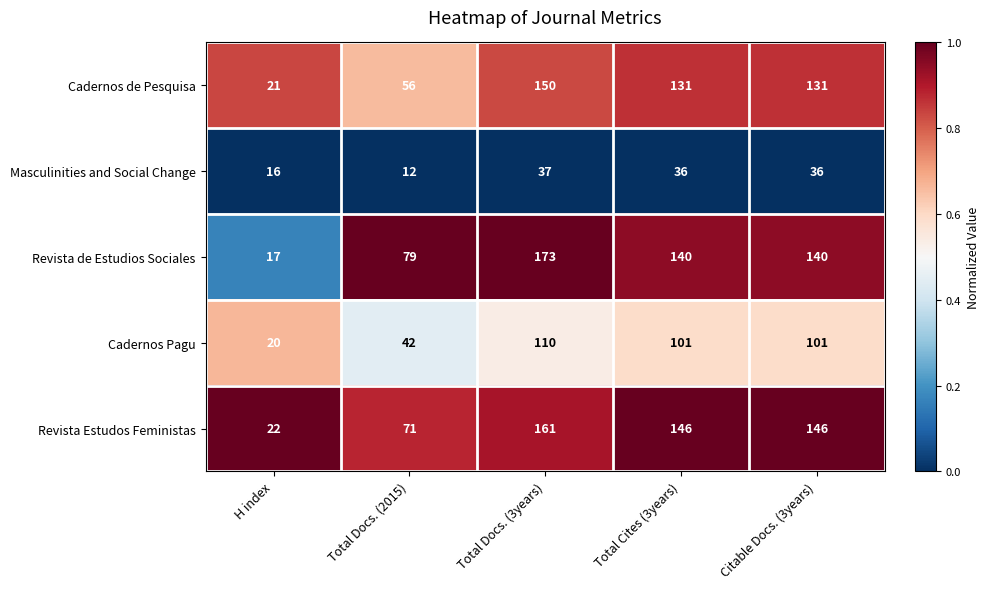

Reading left to right, what are all the values shown in this chart?

Cadernos de Pesquisa: H index=21	Total Docs. (2015)=56	Total Docs. (3years)=150	Total Cites (3years)=131	Citable Docs. (3years)=131
Masculinities and Social Change: H index=16	Total Docs. (2015)=12	Total Docs. (3years)=37	Total Cites (3years)=36	Citable Docs. (3years)=36
Revista de Estudios Sociales: H index=17	Total Docs. (2015)=79	Total Docs. (3years)=173	Total Cites (3years)=140	Citable Docs. (3years)=140
Cadernos Pagu: H index=20	Total Docs. (2015)=42	Total Docs. (3years)=110	Total Cites (3years)=101	Citable Docs. (3years)=101
Revista Estudos Feministas: H index=22	Total Docs. (2015)=71	Total Docs. (3years)=161	Total Cites (3years)=146	Citable Docs. (3years)=146